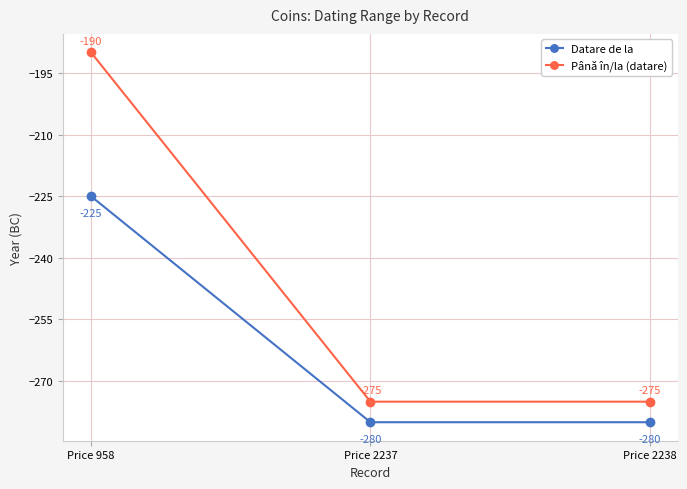

Which category has the highest value across all series?

Price 958